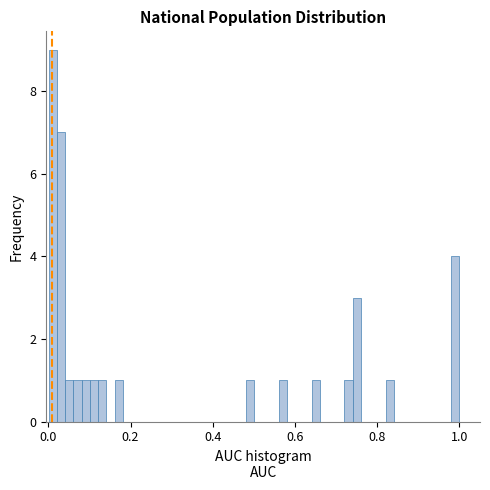

Read against the x-axis, roughly where is the centre of the tallest bar?

0.02